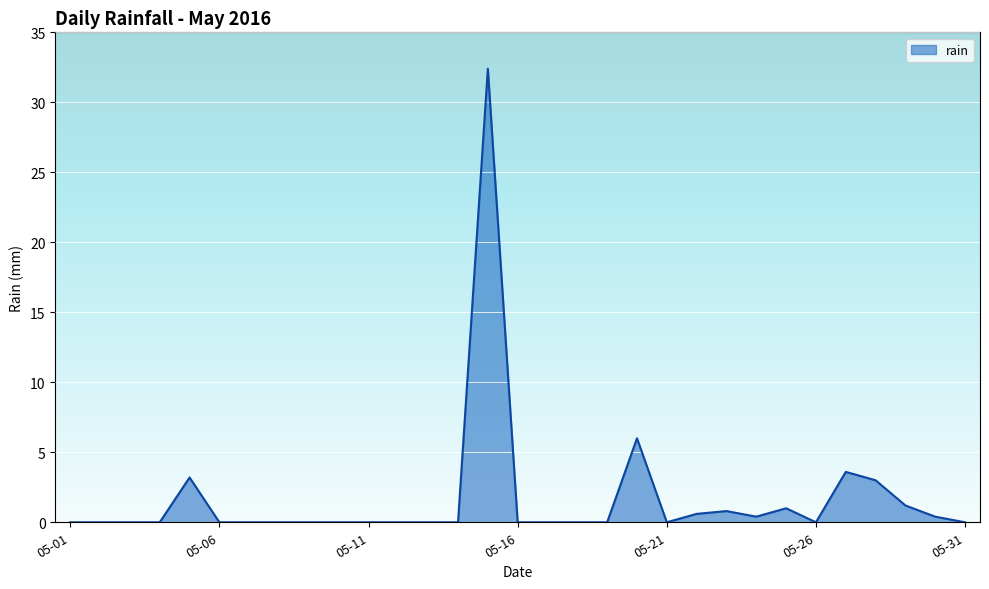

Reading left to right, what are all the values shown in this chart?

0.0	0.0	0.0	0.0	3.2	0.0	0.0	0.0	0.0	0.0	0.0	0.0	0.0	0.0	32.4	0.0	0.0	0.0	0.0	6.0	0.0	0.6	0.8	0.4	1.0	0.0	3.6	3.0	1.2	0.4	0.0